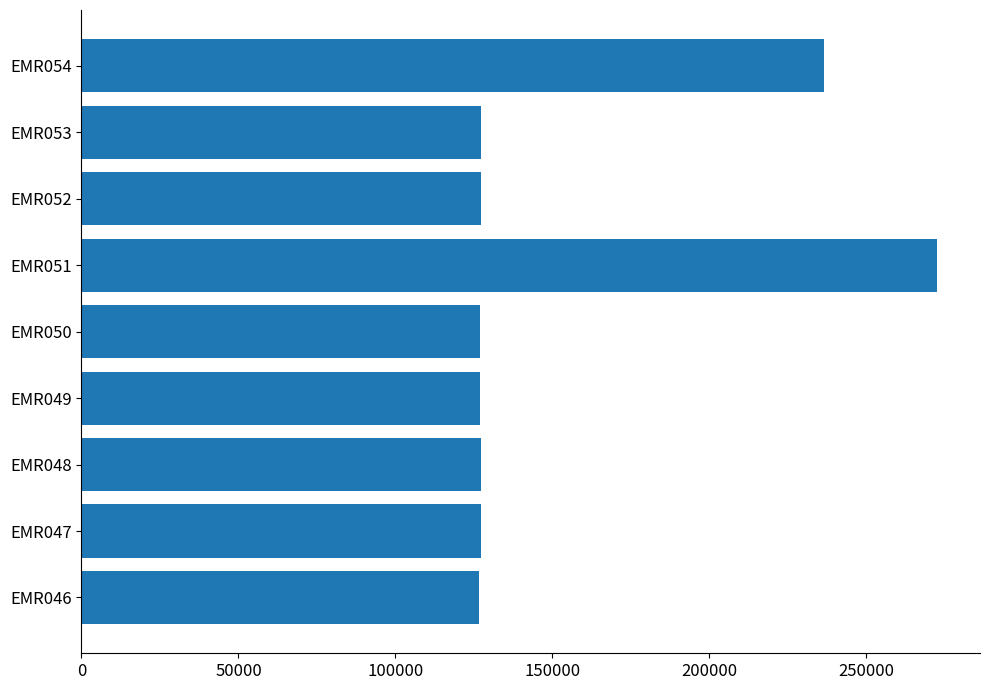

What is the average value?

155311